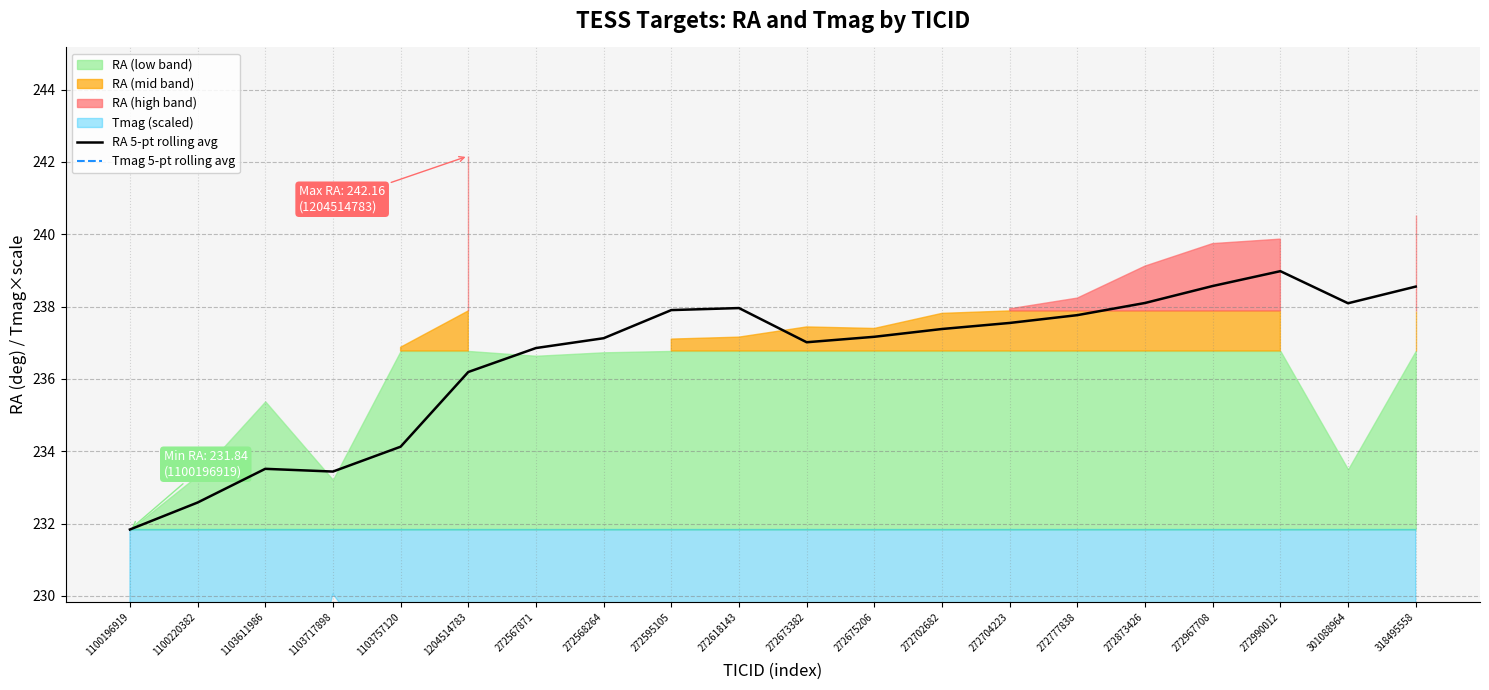

True or false: Tmag 5-pt rolling avg and RA 5-pt rolling avg cross at least once.

False